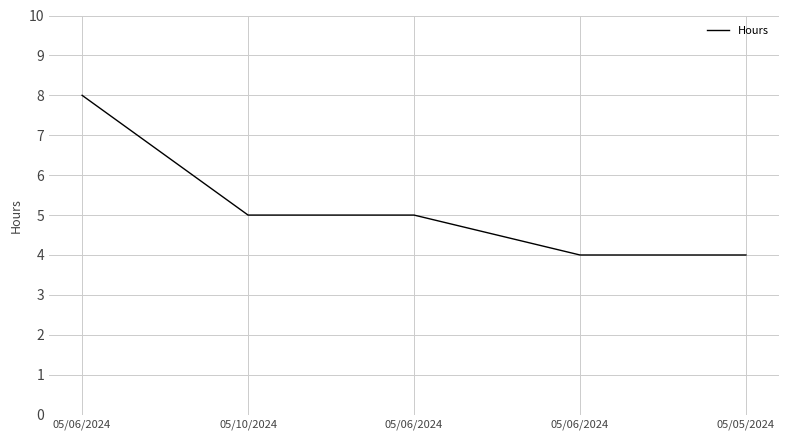

Read the value at 05/10/2024.

5